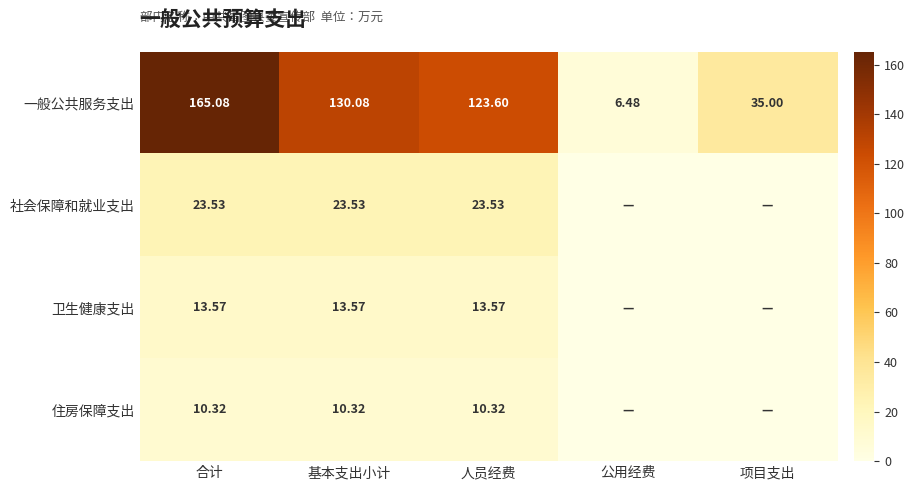

At which label does 一般公共服务支出 first exceed 123?

合计